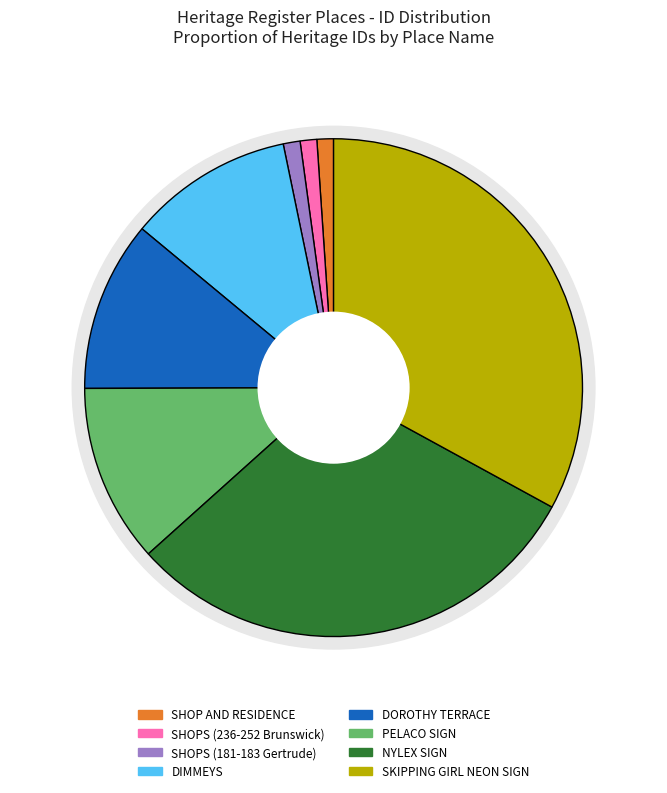

To the nearest percent, what is the difference between the largest and smallest slice percentages?

32%